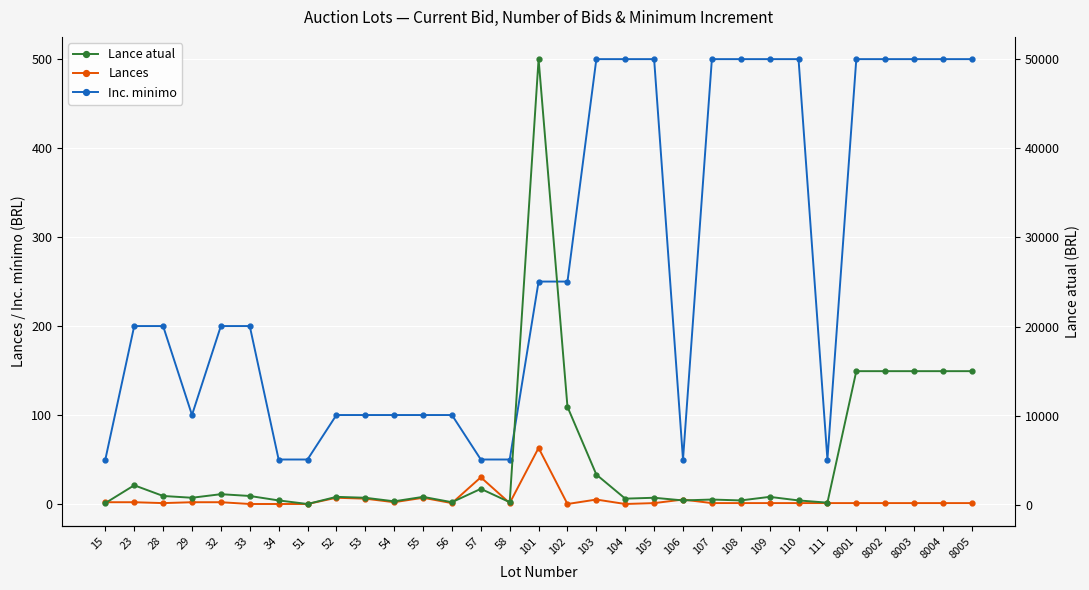

Reading right to left, extract all data points from this chart.

Lances: 8005=1	8004=1	8003=1	8002=1	8001=1	111=1	110=1	109=1	108=1	107=1	106=5	105=1	104=0	103=5	102=0	101=63	58=1	57=30	56=1	55=7	54=2	53=6	52=7	51=0	34=0	33=0	32=2	29=2	28=1	23=2	15=2
Inc. minimo: 8005=500	8004=500	8003=500	8002=500	8001=500	111=50	110=500	109=500	108=500	107=500	106=50	105=500	104=500	103=500	102=250	101=250	58=50	57=50	56=100	55=100	54=100	53=100	52=100	51=50	34=50	33=200	32=200	29=100	28=200	23=200	15=50
Lance atual: 8005=15000	8004=15000	8003=15000	8002=15000	8001=15000	111=250	110=500	109=900	108=500	107=600	106=500	105=800	104=700	103=3400	102=11000	101=50000	58=300	57=1800	56=300	55=900	54=400	53=800	52=900	51=100	34=500	33=1000	32=1200	29=800	28=1000	23=2200	15=200